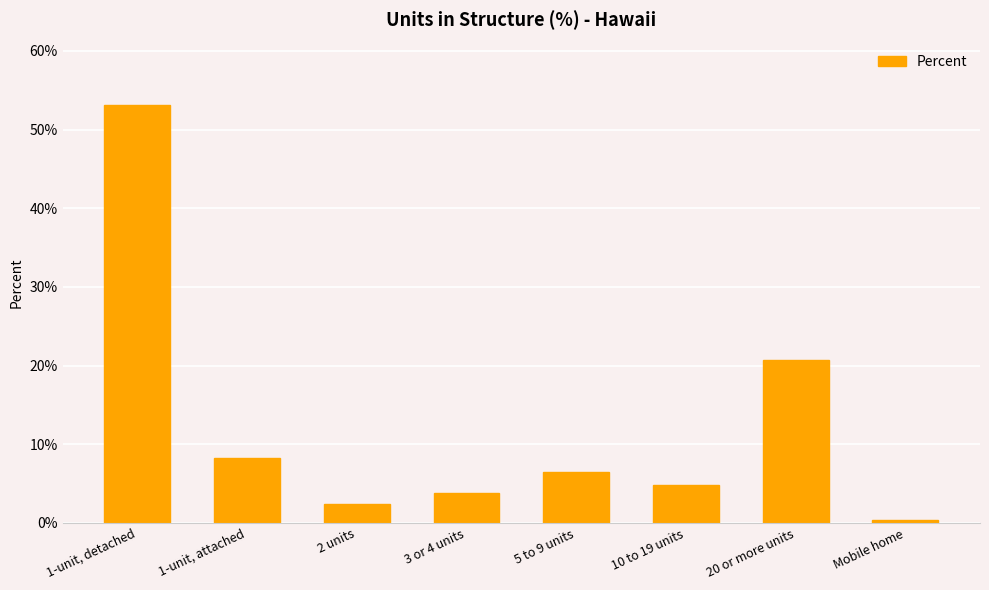

What is the average value?

12.5